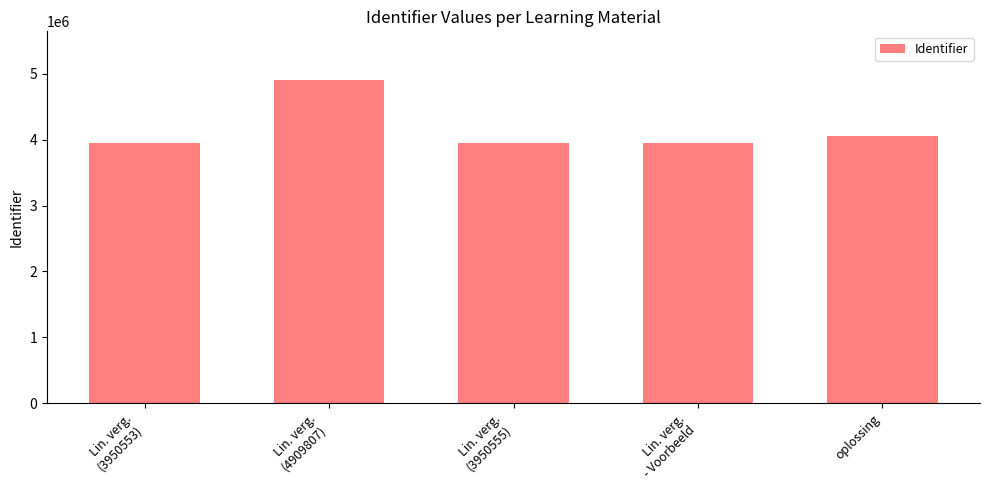

The chart shows a value of 4060892 at oplossing. True or false?

True